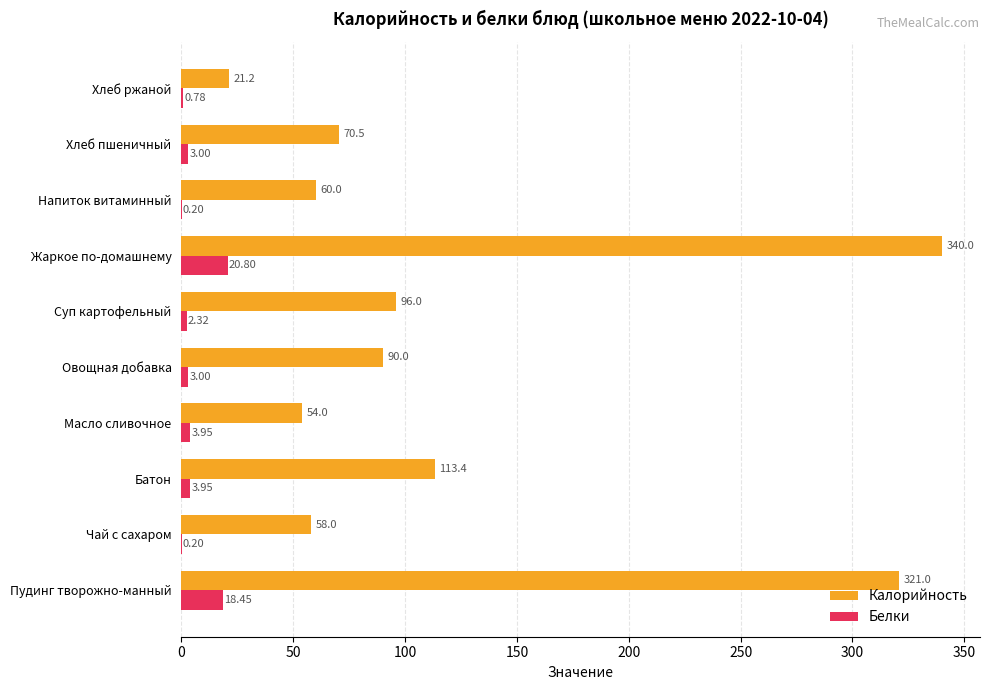

What is the sum of the Калорийность values at Масло сливочное and Овощная добавка?

144.0